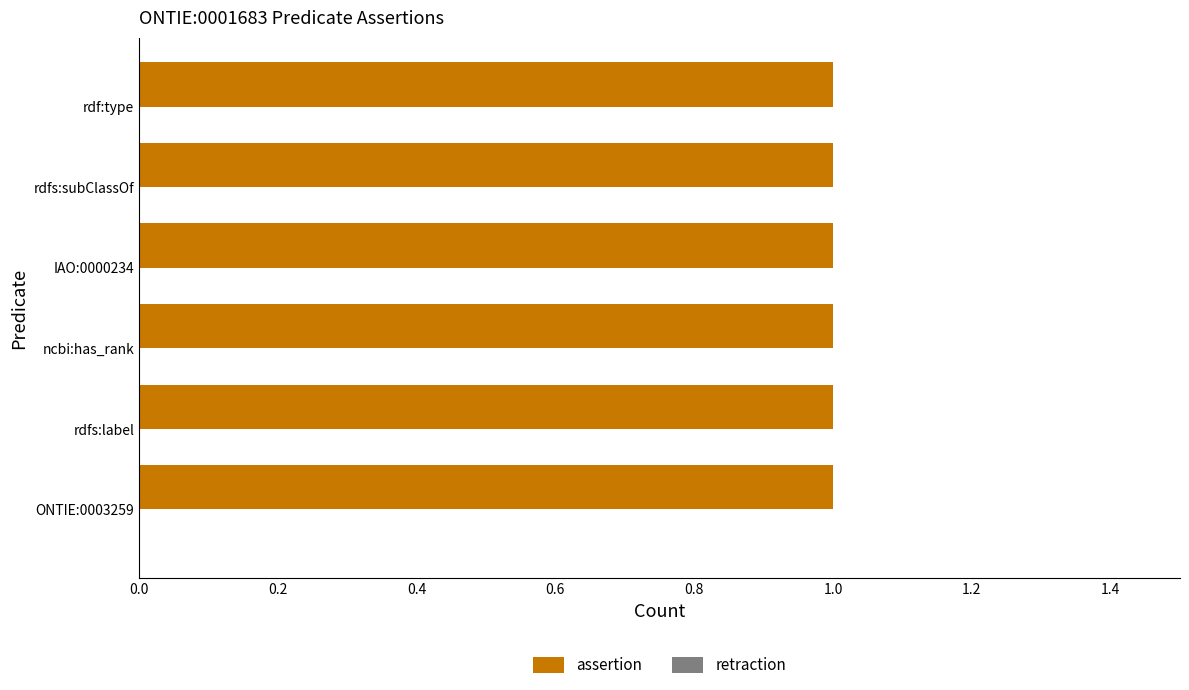

What is the difference between the highest and lowest values at ncbi:has_rank?

1